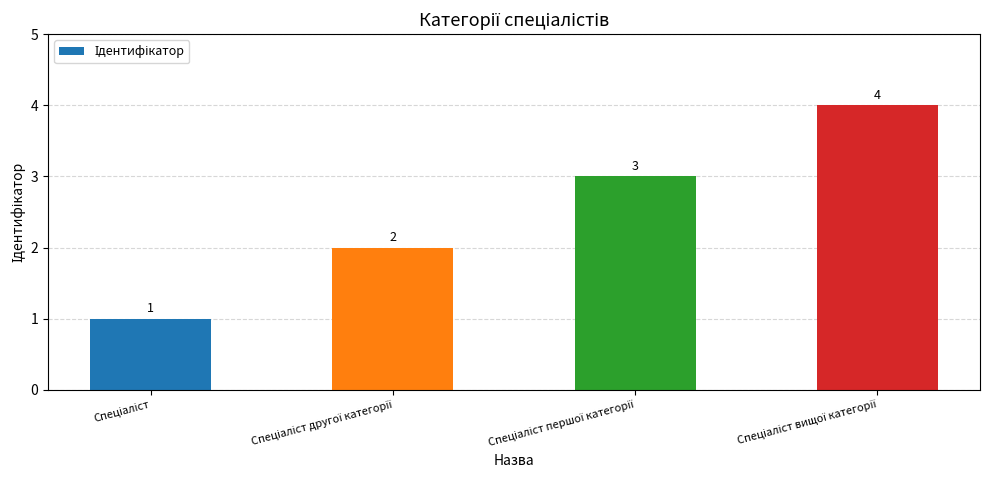

What is the value of the 1st bar from the left?

1